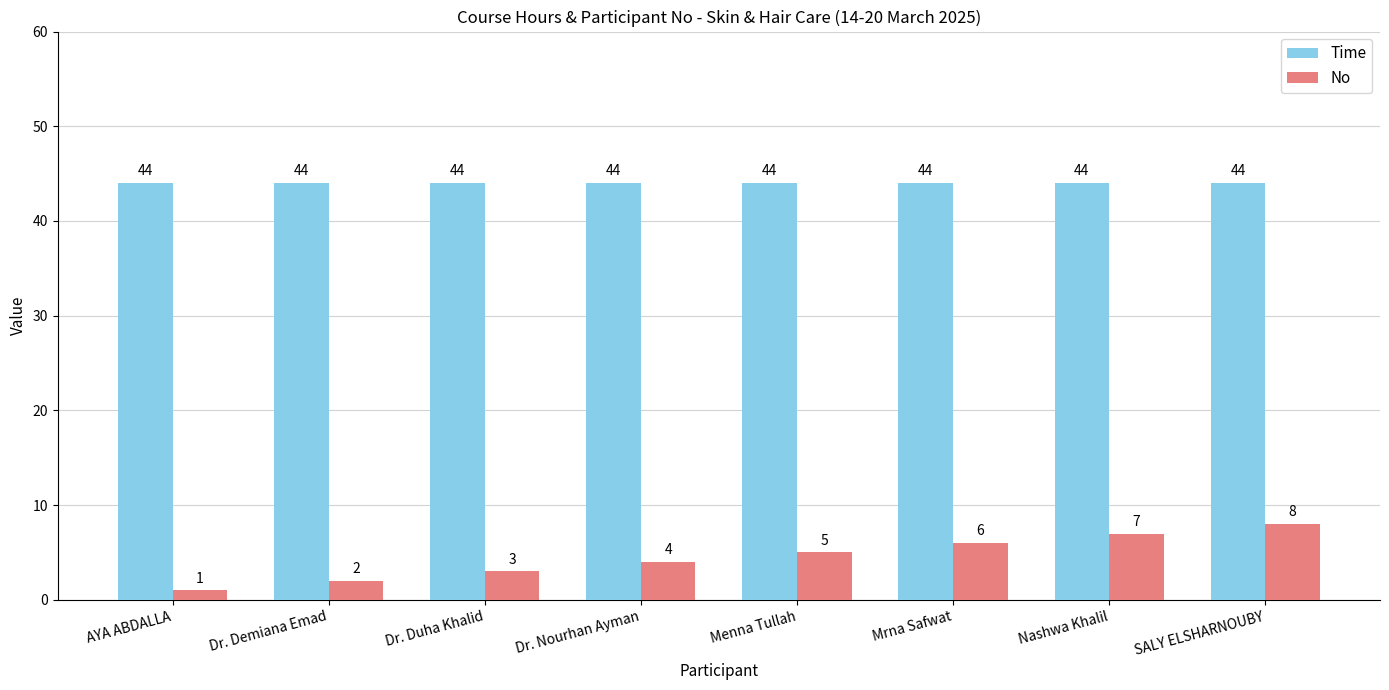

The No series shows 5 at Menna Tullah. True or false?

True